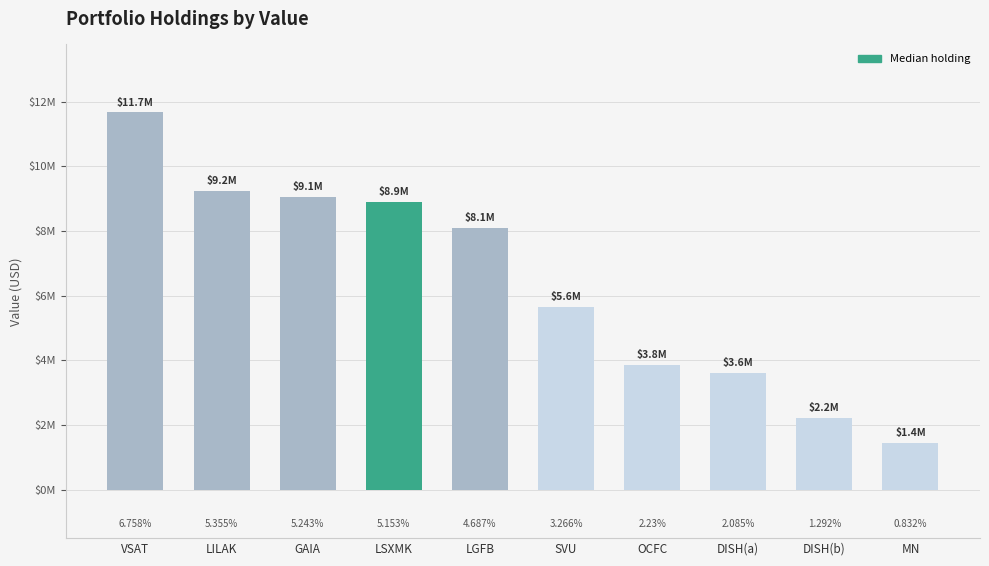

True or false: the data shows 8091000 at LGFB.

True